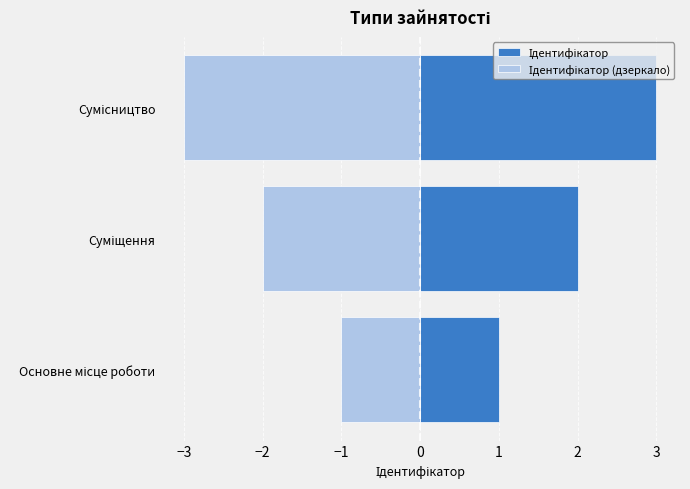

The Ідентифікатор (дзеркало) series shows -2 at Основне місце роботи. True or false?

False